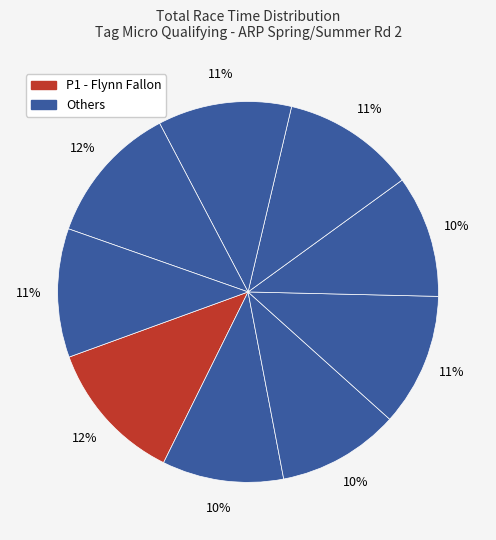

Count the number of slices in the pie.

9